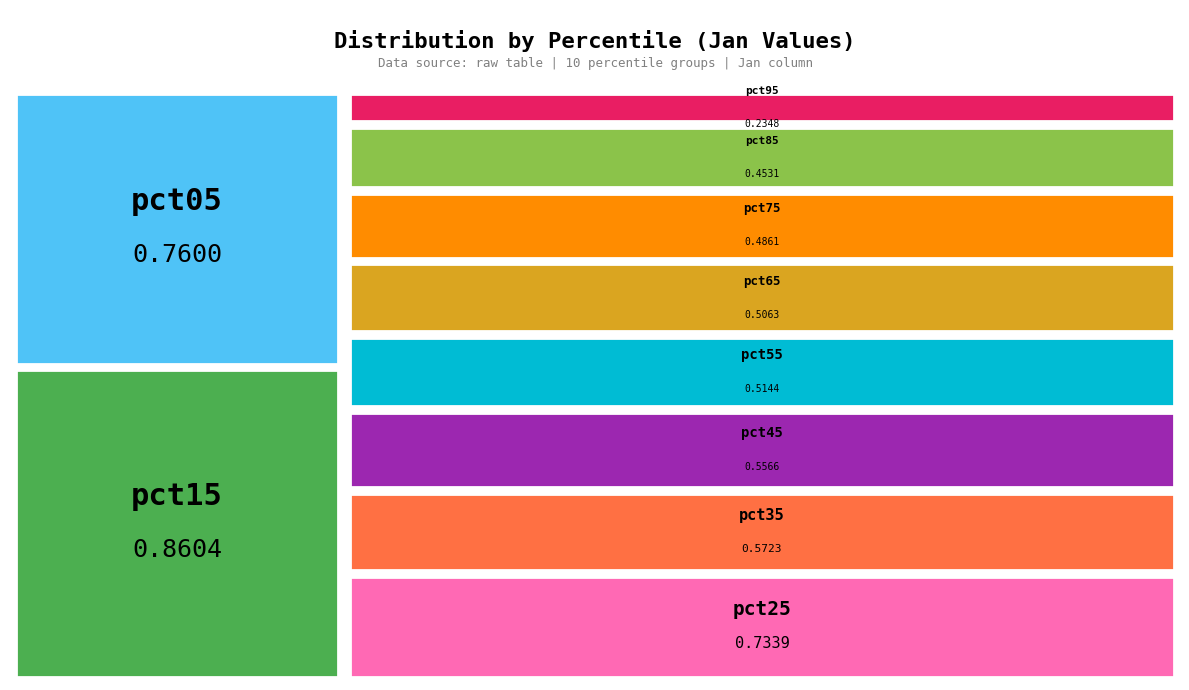

Is it true that pct85 is 8% of the pie?

True